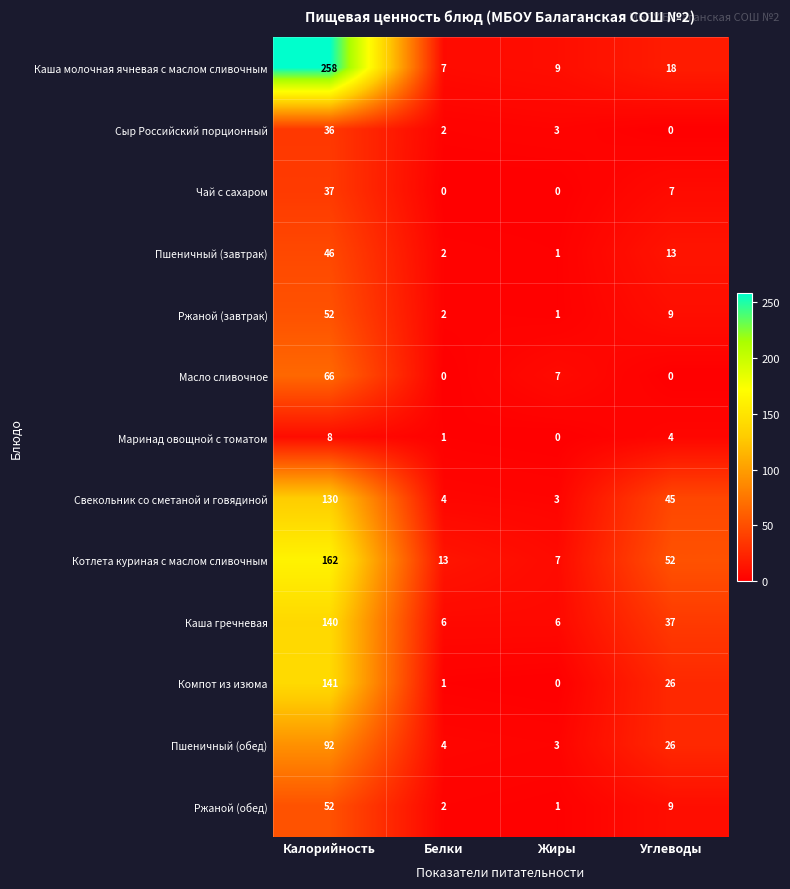

List the labels in order of Ржаной (завтрак) value, smallest first.

Жиры, Белки, Углеводы, Калорийность